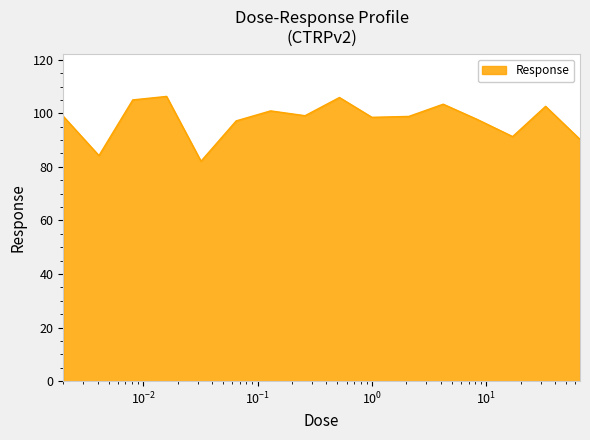

What is the difference between the maximum and minimum values?

24.2